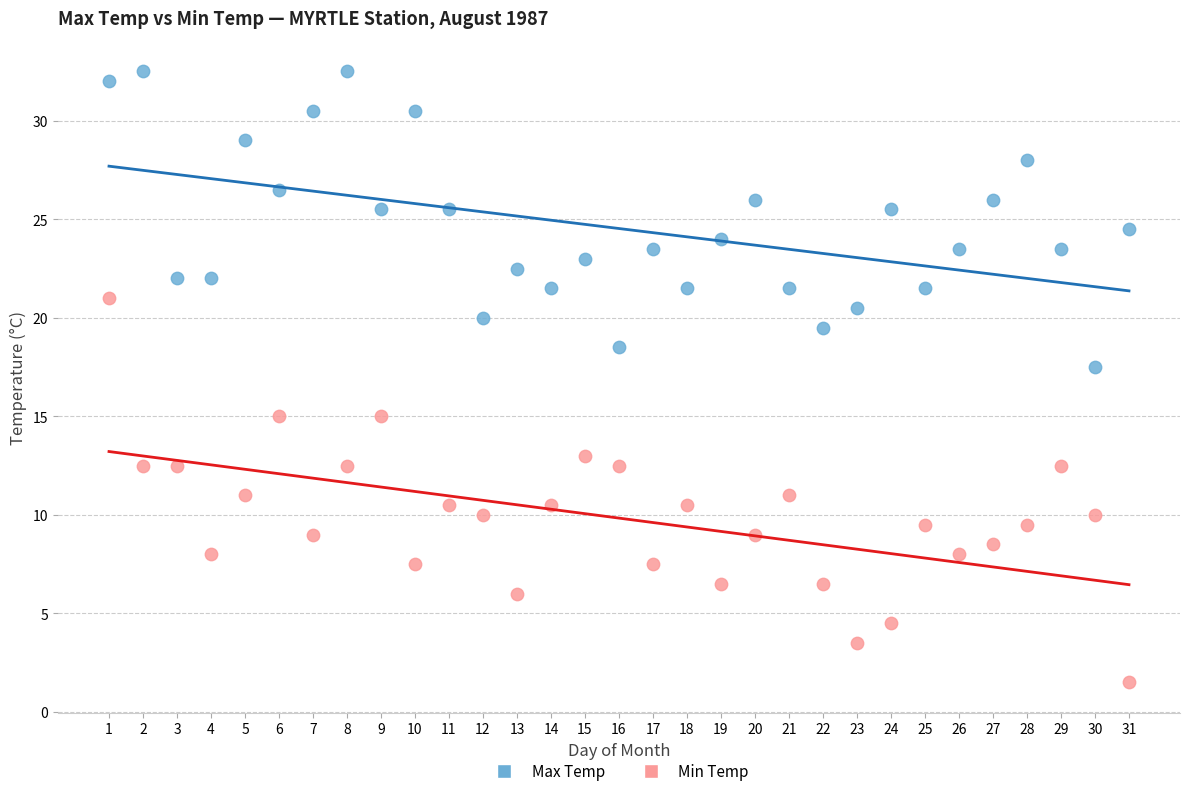

What are all the series names shown in the legend?

Max Temp, Min Temp